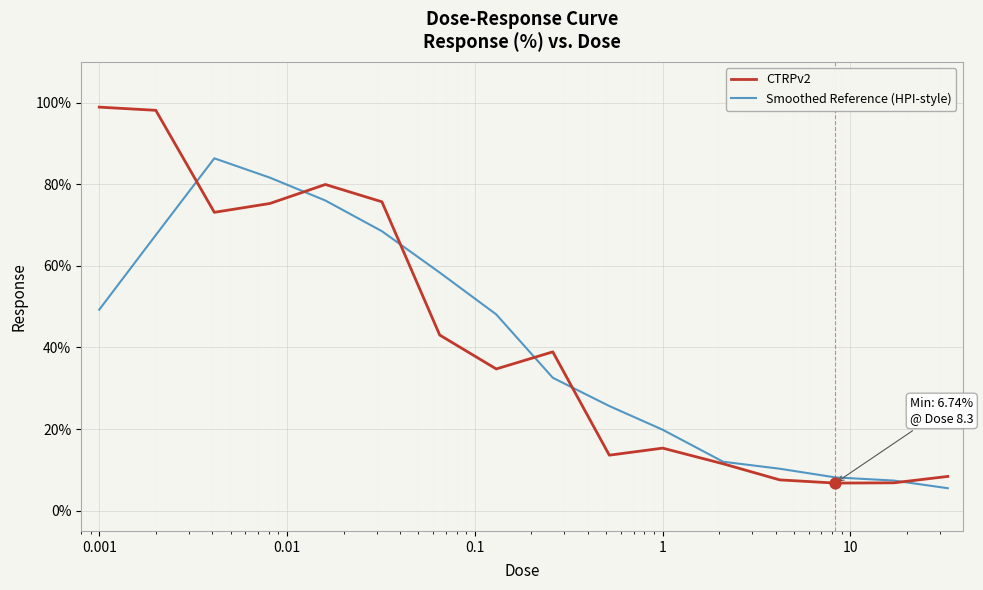

Which series has the largest range (max minus min)?

CTRPv2